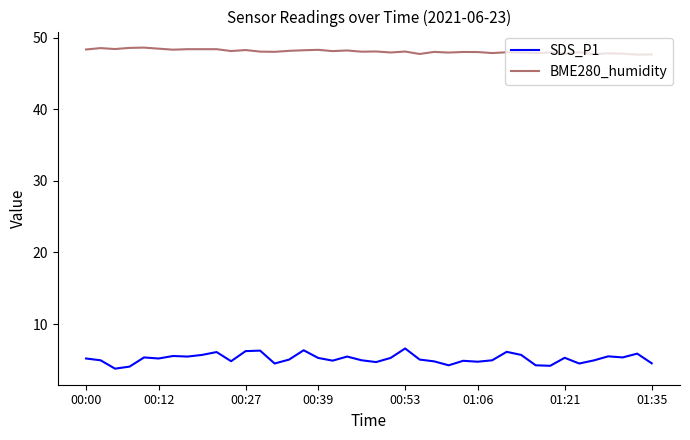

Which series has the largest total across all categories?

BME280_humidity